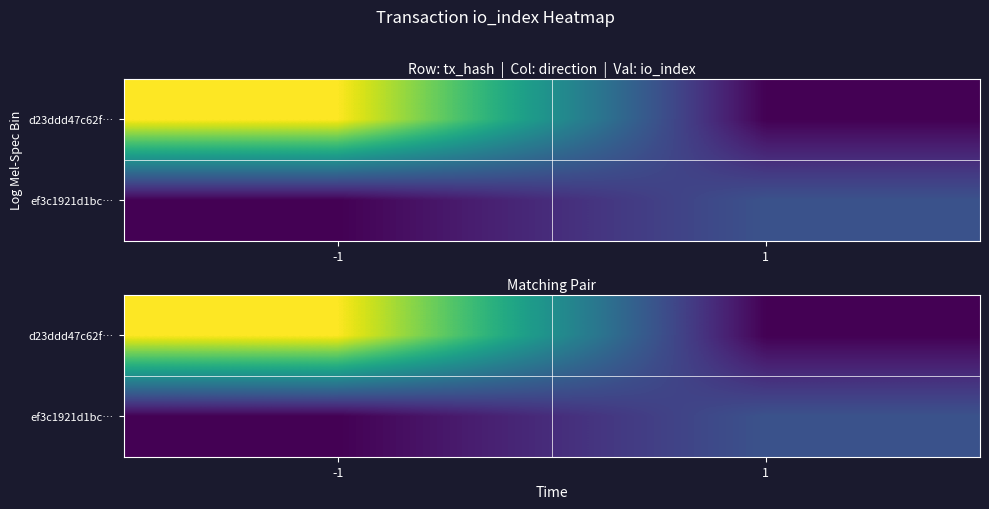

Between -1 and 1, which series saw the biggest shift?

d23ddd47c62f…